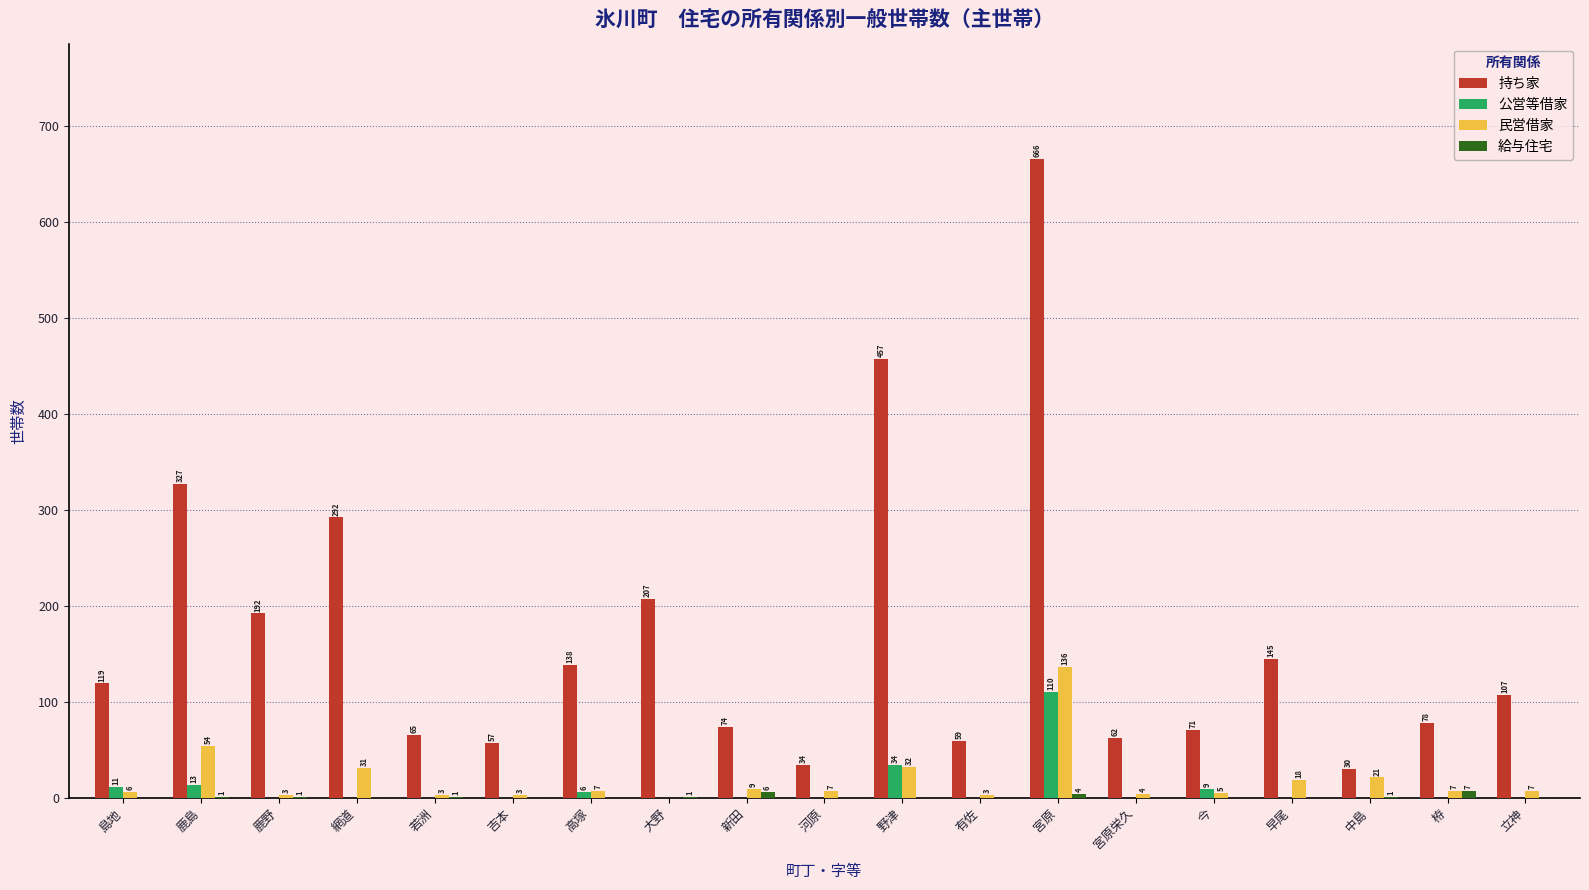

Are the bars horizontal?

No